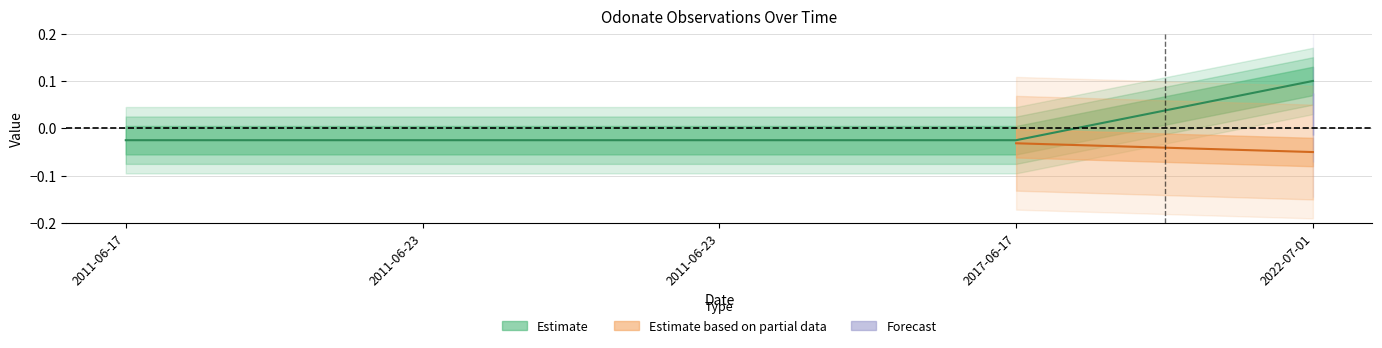

How many negative values are there?

4